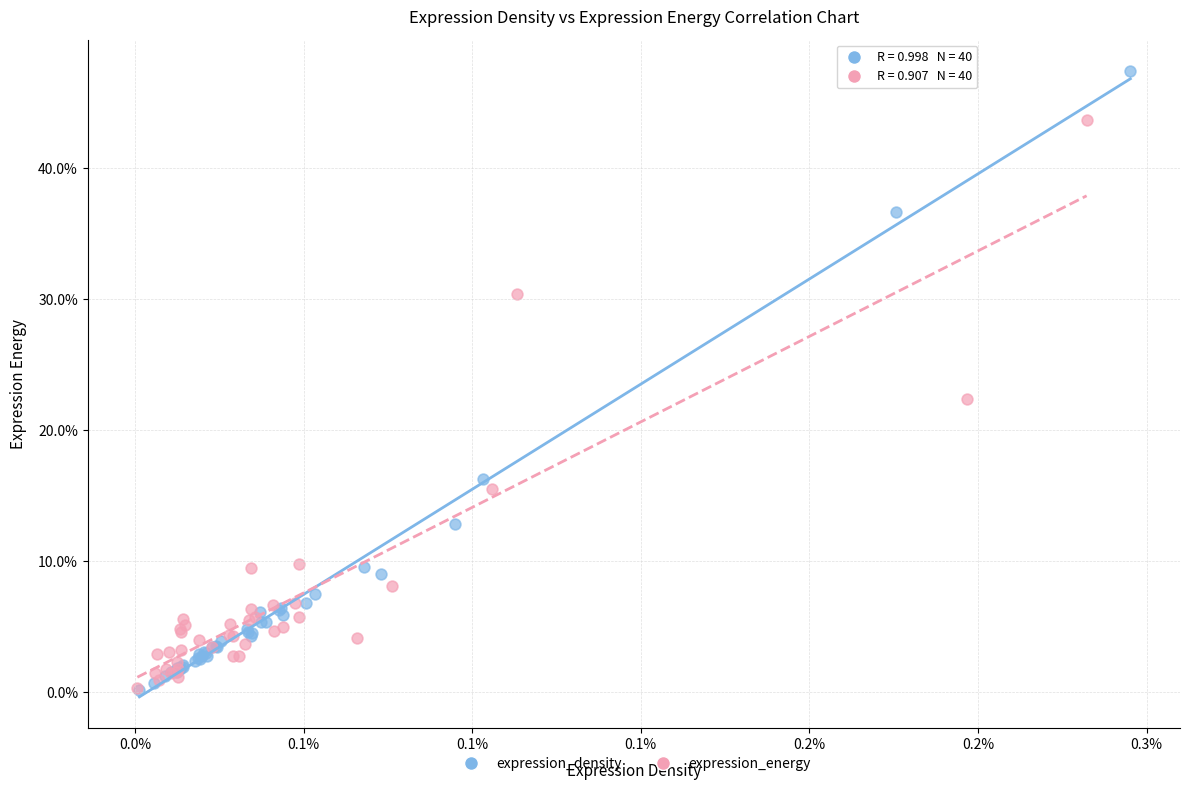

Which series contains the highest Y value?

expression_density